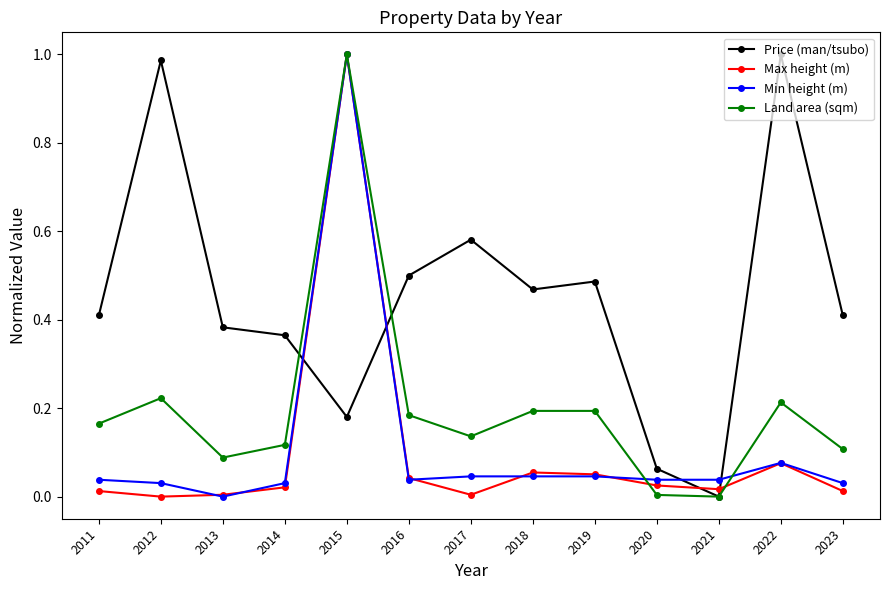

The value of Price (man/tsubo) at 2020 is 0.0. True or false?

False